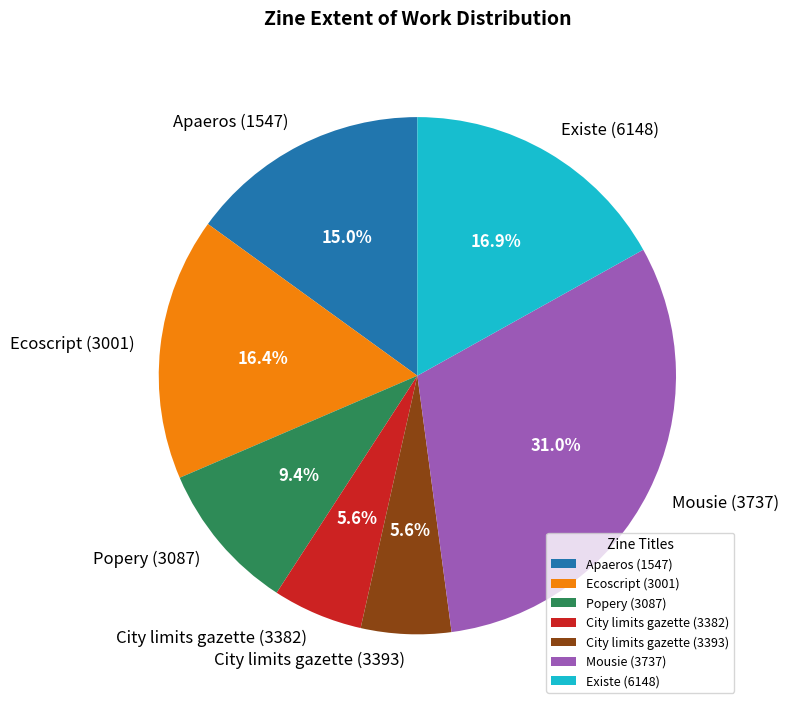

True or false: Ecoscript (3001) accounts for 28% of the total.

False